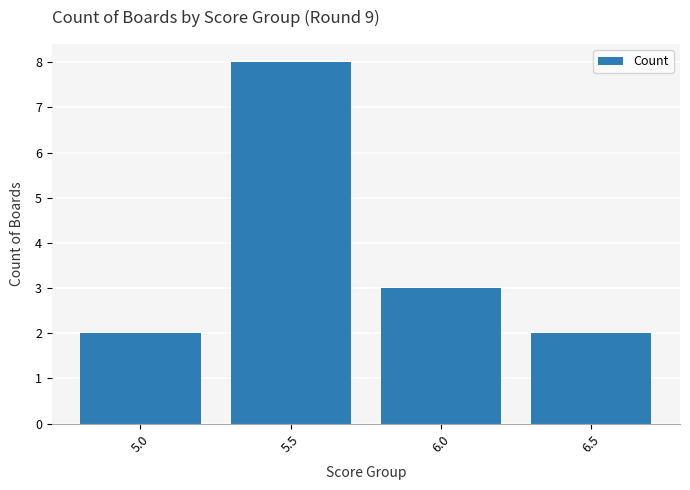

How many data points are less than 3?

2